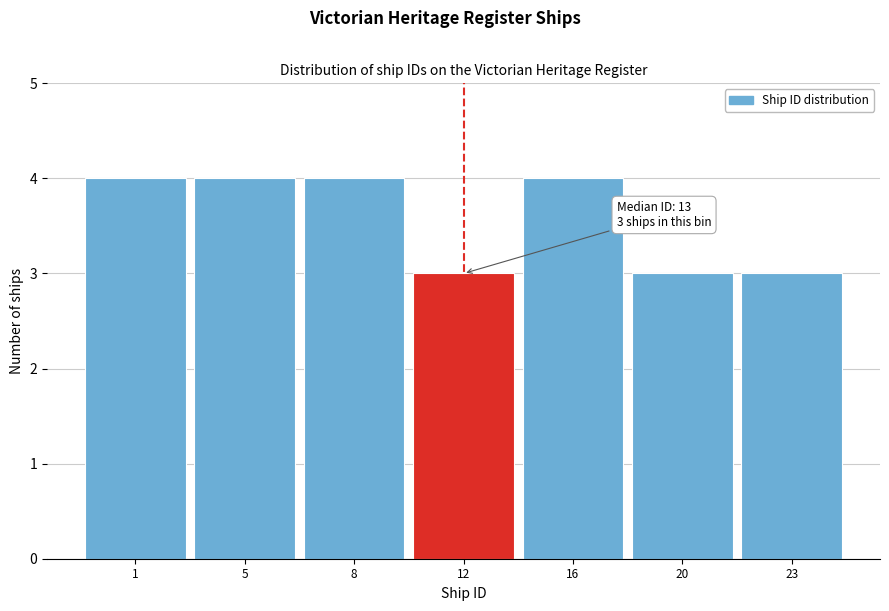

Reading left to right, what are all the values shown in this chart?

4	4	4	3	4	3	3